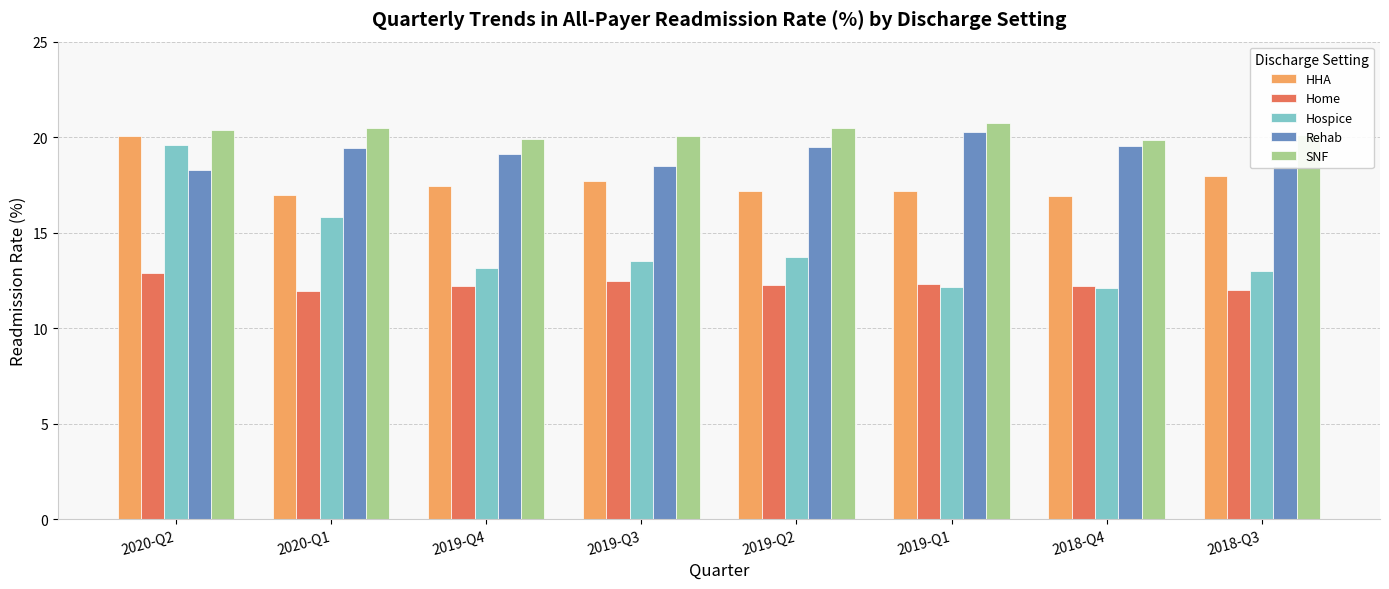

What are all the series names shown in the legend?

HHA, Home, Hospice, Rehab, SNF